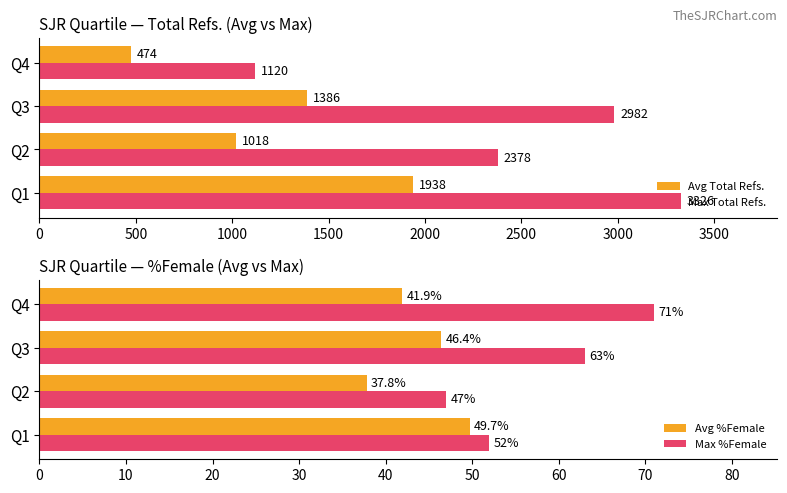

Read the Max %Female value at Q1.

52.0